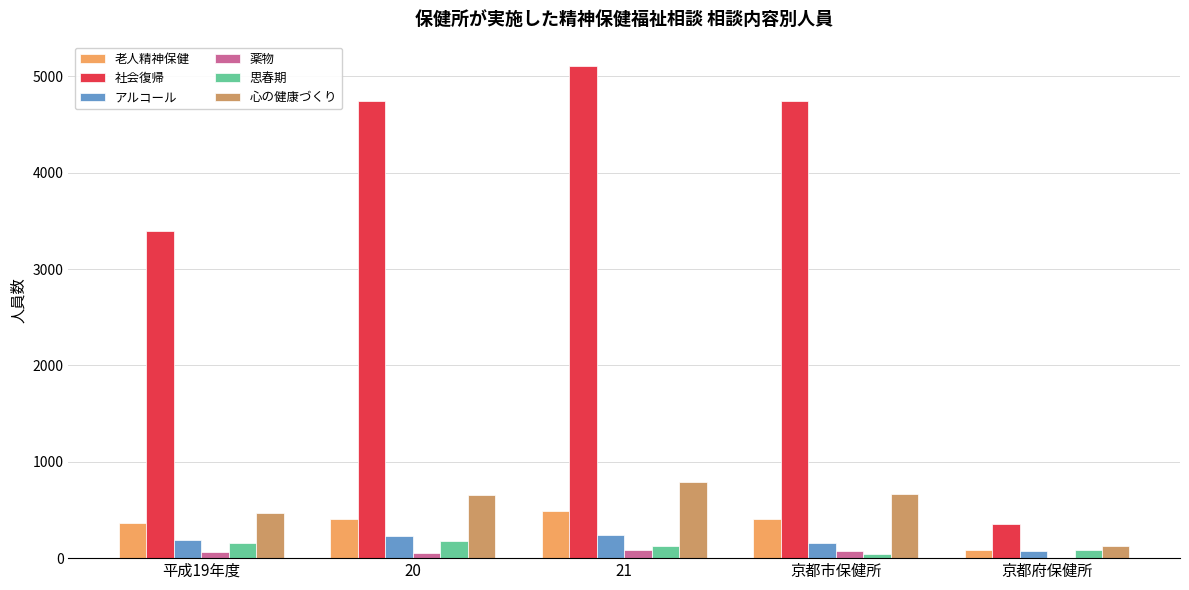

Is the value of 思春期 at 20 greater than the value of 社会復帰 at 20?

No